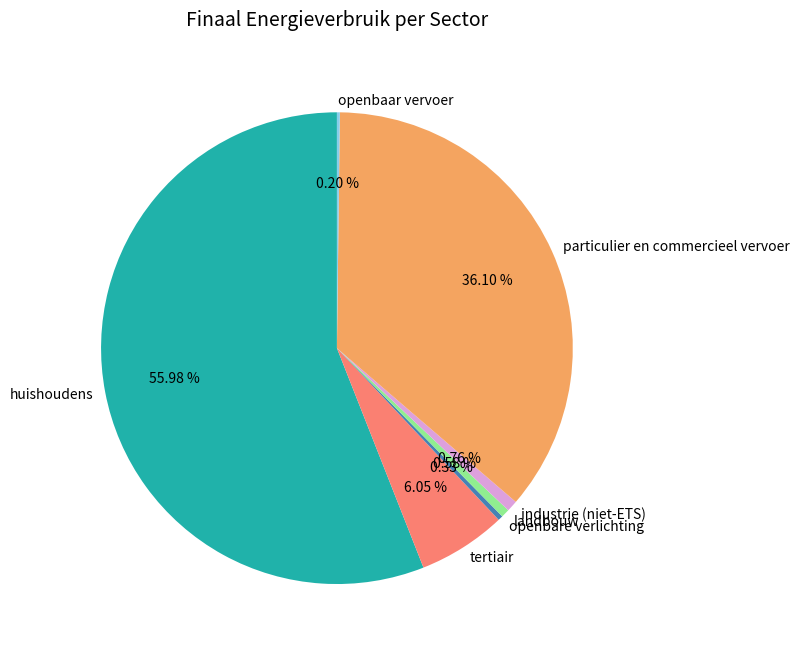

Approximately how many times larger is the value at tertiair compared to particulier en commercieel vervoer?

0.2